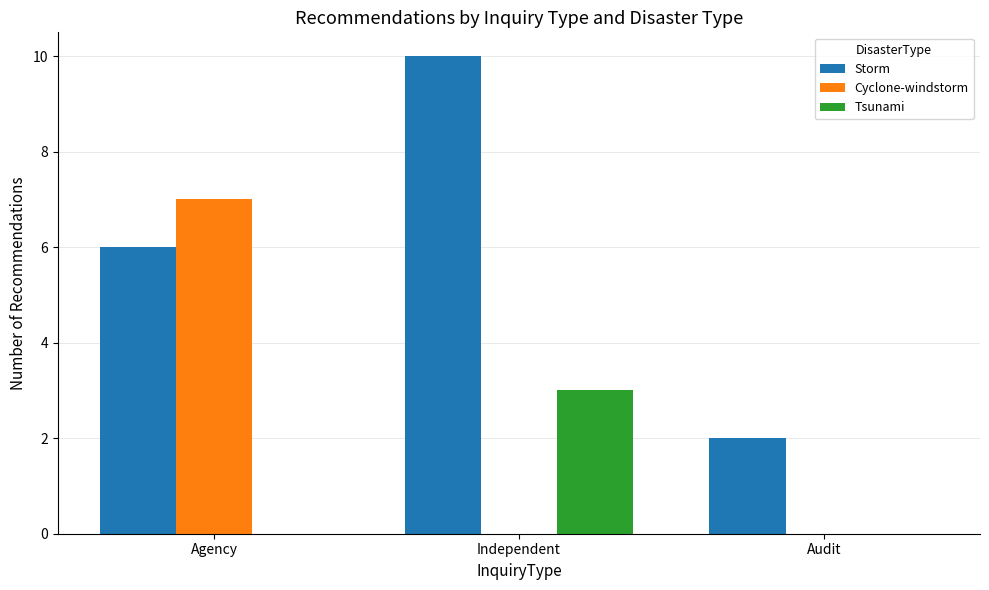

What is the highest value of the Cyclone-windstorm series?

7